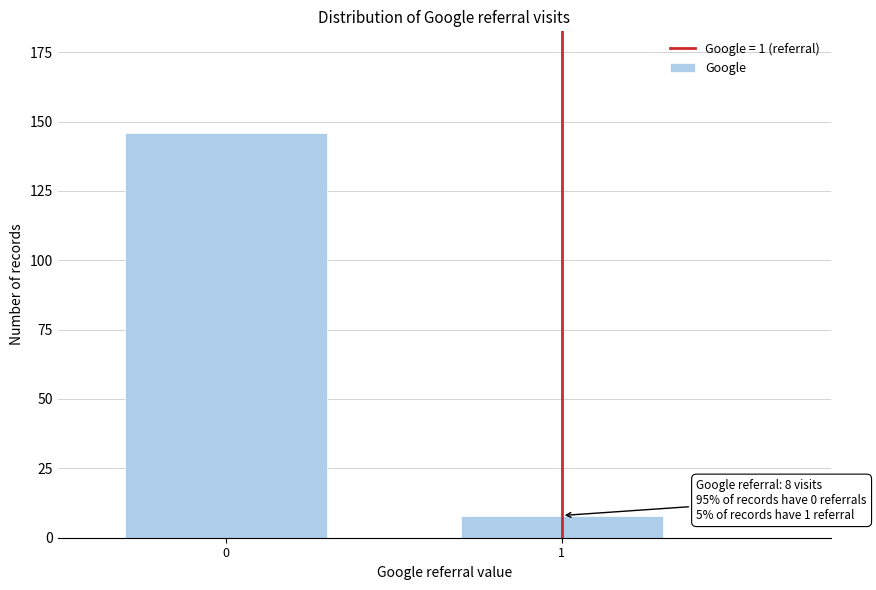

Reading left to right, transcribe all the data shown in this chart.

146	8